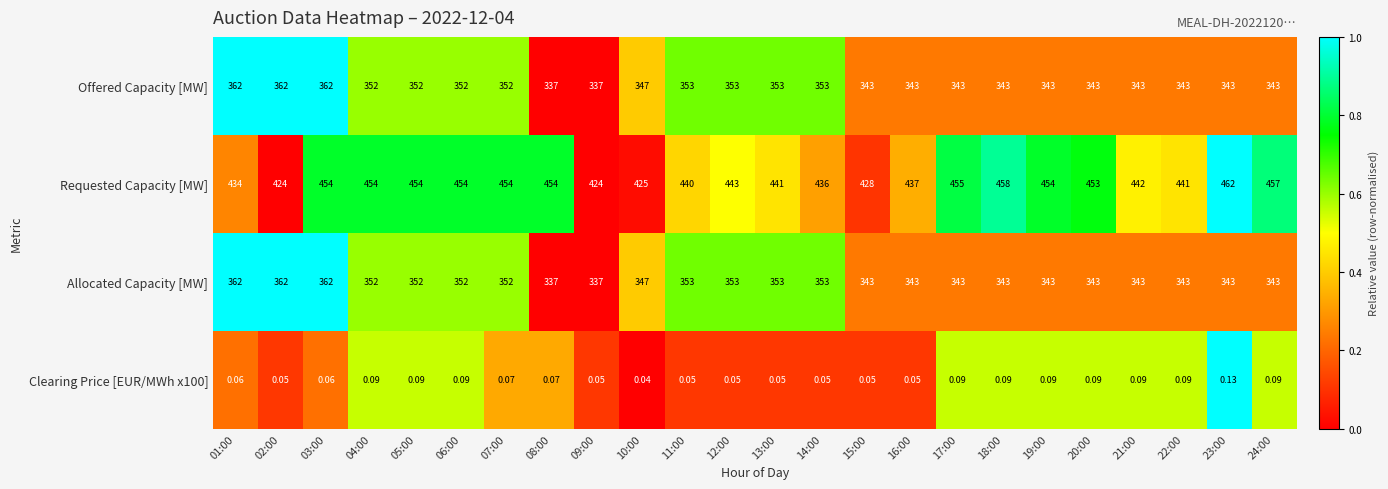

Which series has the largest total across all categories?

Requested Capacity [MW]